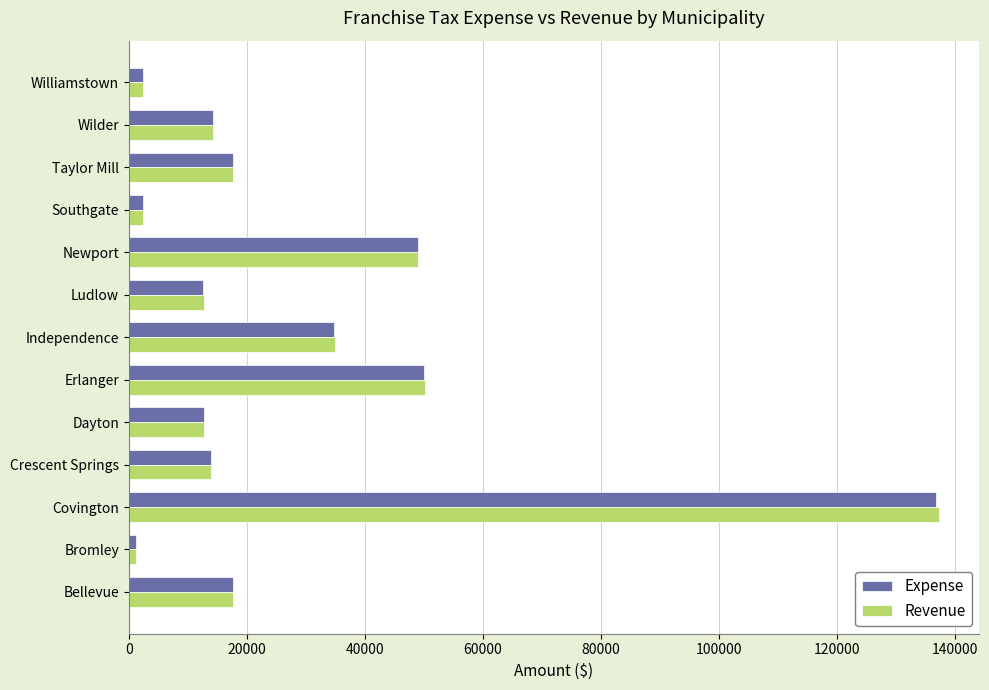

What is the approximate value of Revenue at Ludlow?

12755